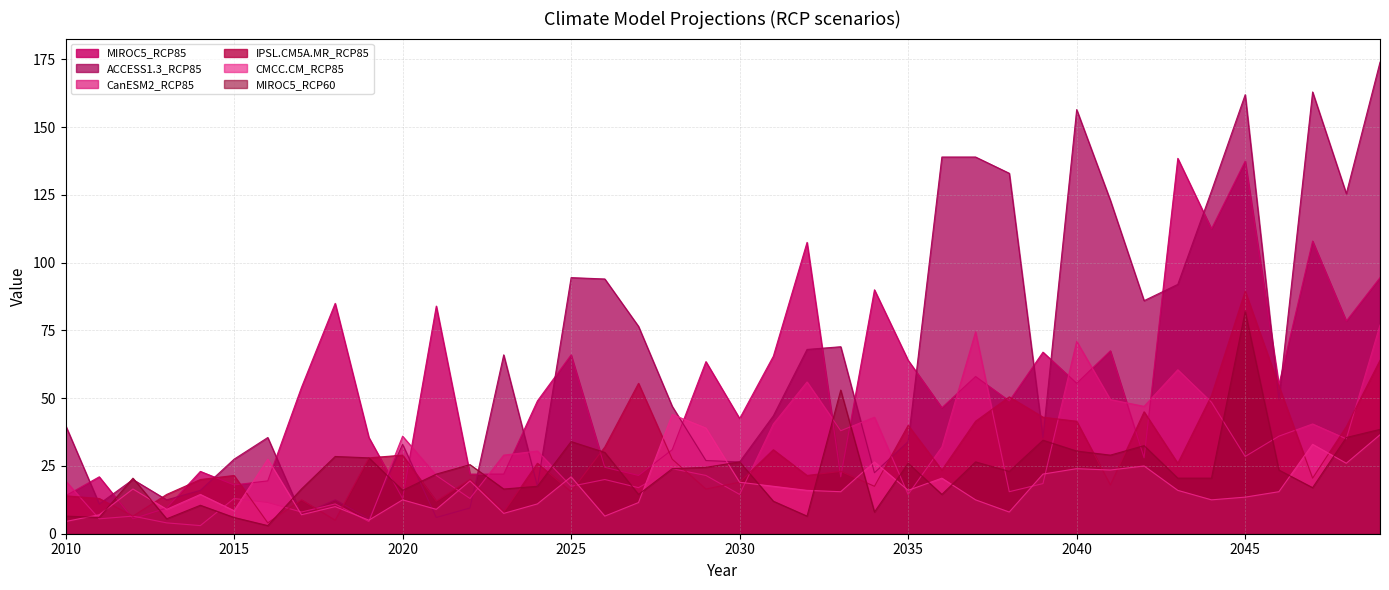

Reading left to right, list all the values displayed in this chart.

MIROC5_RCP85: 14.0	21.0	5.5	9.5	23.0	18.0	19.5	54.0	85.0	35.5	13.0	84.0	22.0	22.0	49.0	66.0	24.5	21.5	31.0	63.5	42.5	65.5	107.5	21.0	90.0	64.0	46.5	58.0	49.0	67.0	55.5	67.5	28.0	138.5	112.5	137.5	55.0	108.0	78.5	94.5
ACCESS1.3_RCP85: 40.0	11.0	20.0	12.5	16.0	27.5	35.5	7.0	12.5	5.5	33.0	6.0	9.5	66.0	17.5	94.5	94.0	76.5	47.0	27.0	26.5	43.5	68.0	69.0	22.5	34.0	139.0	139.0	133.0	35.5	156.5	123.0	86.0	92.0	126.5	162.0	49.5	163.0	125.5	174.0
CanESM2_RCP85: 19.5	5.5	6.5	4.0	3.0	13.0	11.5	8.0	11.0	4.5	36.0	21.5	13.0	29.0	30.5	17.5	20.0	17.0	24.0	21.5	14.5	40.5	56.0	38.0	43.0	14.5	32.0	74.5	15.5	18.5	71.0	49.5	47.0	60.5	48.5	28.5	36.0	40.5	35.0	77.0
IPSL.CM5A.MR_RCP85: 14.0	13.0	6.5	14.5	20.0	21.5	4.0	12.5	5.0	28.0	29.0	12.0	20.0	8.0	26.0	15.5	32.0	55.5	27.5	16.5	19.0	31.0	21.5	23.0	17.5	40.0	23.5	41.5	50.5	43.0	41.5	18.0	45.0	26.0	51.0	89.5	54.5	20.5	39.5	64.0
CMCC.CM_RCP85: 4.5	7.0	16.5	9.0	14.5	8.5	27.5	7.0	10.0	5.0	12.5	9.0	19.5	7.5	11.0	21.0	6.5	11.5	44.0	39.0	19.0	17.5	16.0	15.5	26.5	16.0	20.5	12.5	8.0	22.0	24.0	23.5	25.0	16.0	12.5	13.5	15.5	33.0	26.0	36.5
MIROC5_RCP60: 6.5	6.0	20.5	5.5	10.5	6.0	3.0	16.5	28.5	28.0	16.0	22.0	25.5	16.5	17.5	34.0	30.0	14.5	24.0	24.5	26.5	12.0	6.5	53.0	8.0	26.0	14.5	26.5	23.0	34.5	30.5	29.0	32.5	20.5	20.5	82.0	23.5	17.0	35.5	38.5